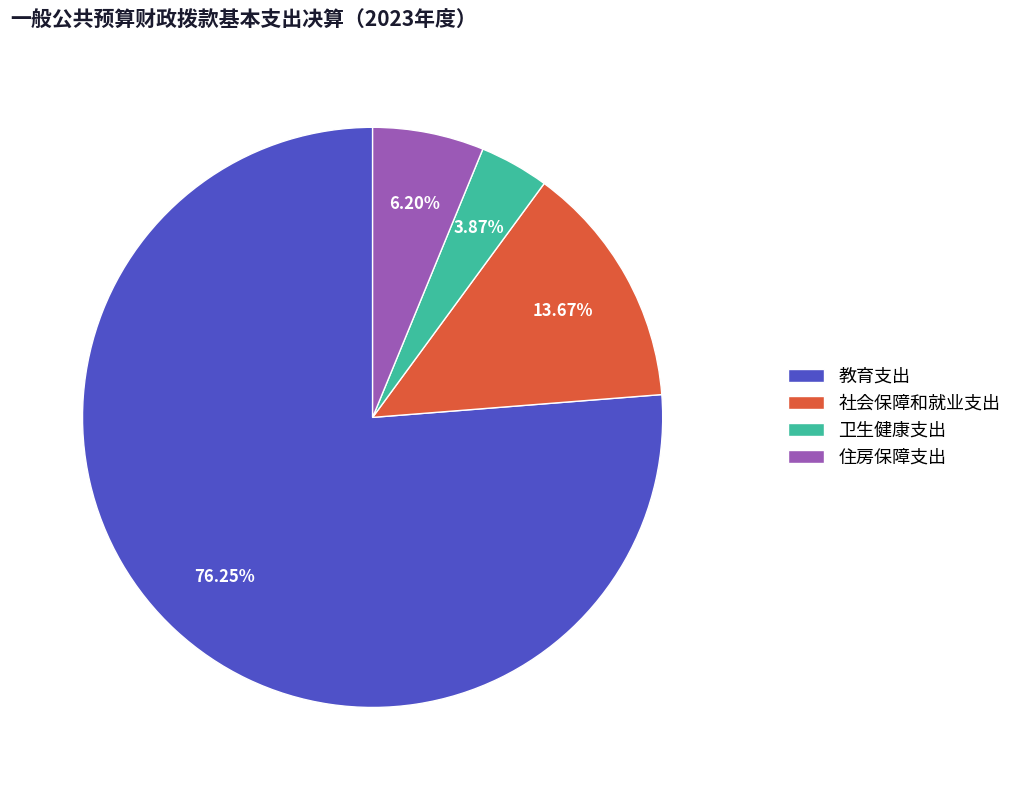

Count the number of slices in the pie.

4